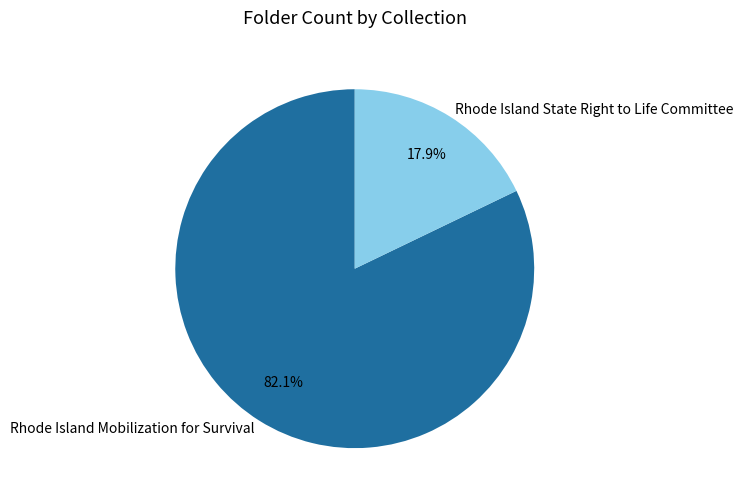

To the nearest percent, what is the difference between the largest and smallest slice percentages?

64%